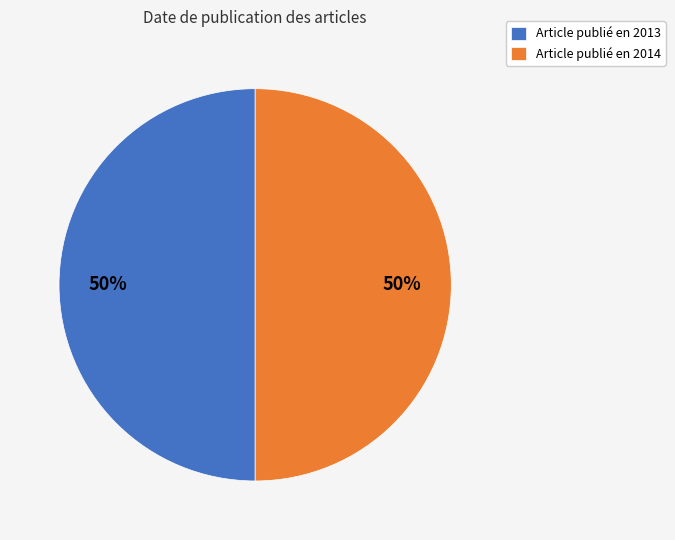

Is it true that Article publié en 2013 is 58% of the pie?

False